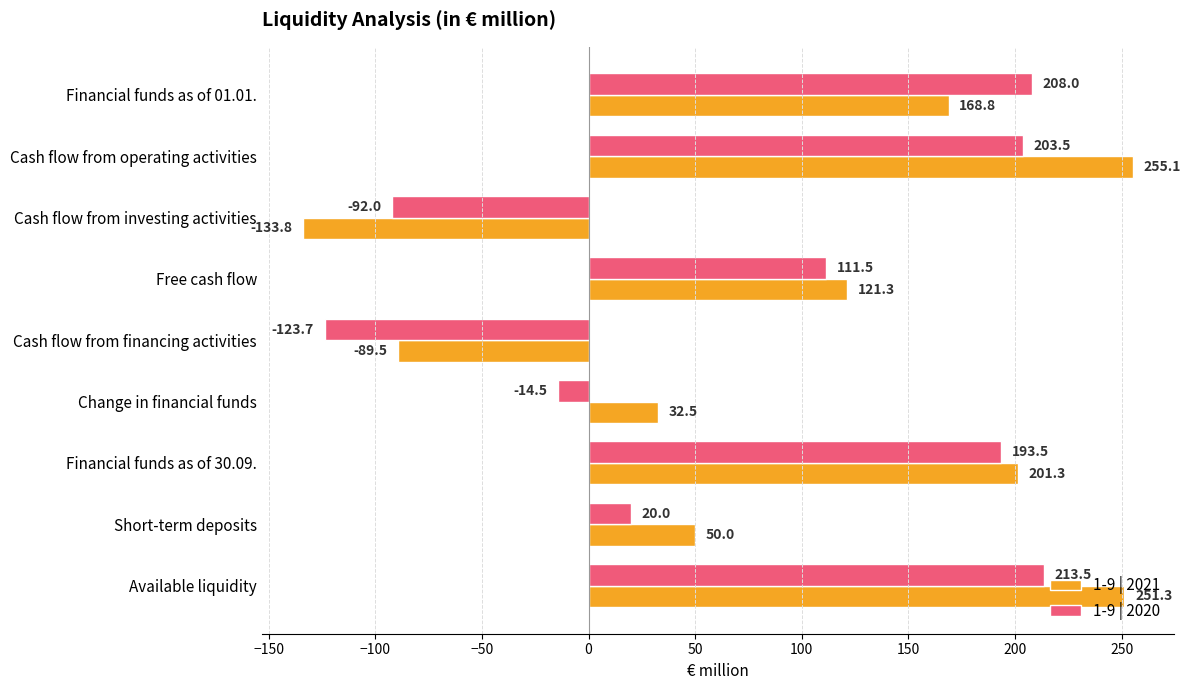

Which series has the largest range (max minus min)?

1-9 | 2021